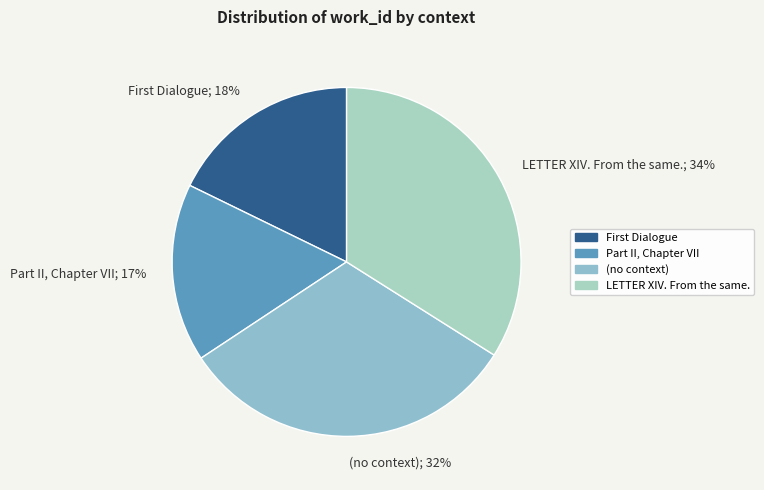

Which slice is the smallest?

Part II, Chapter VII